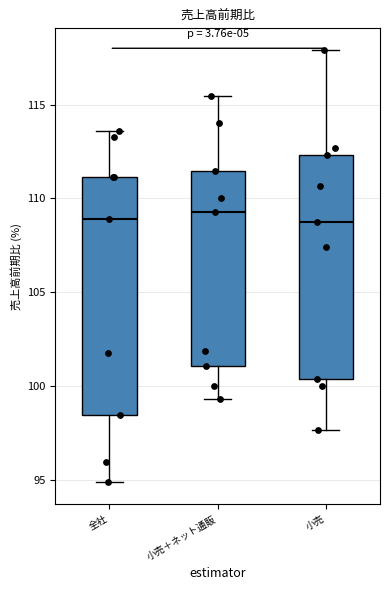

Reading left to right, read every box against the y-axis: the position of its median line, the range the box covers, and the ends of its whiskers. The values are not printed on the chart, so give them approximately, as read against the axis.

全社: median 109.0, box 98.5 to 111.0, whiskers 95.0 to 113.5
小売＋ネット通販: median 109.5, box 101.0 to 111.5, whiskers 99.5 to 115.5
小売: median 109.0, box 100.5 to 112.5, whiskers 97.5 to 118.0